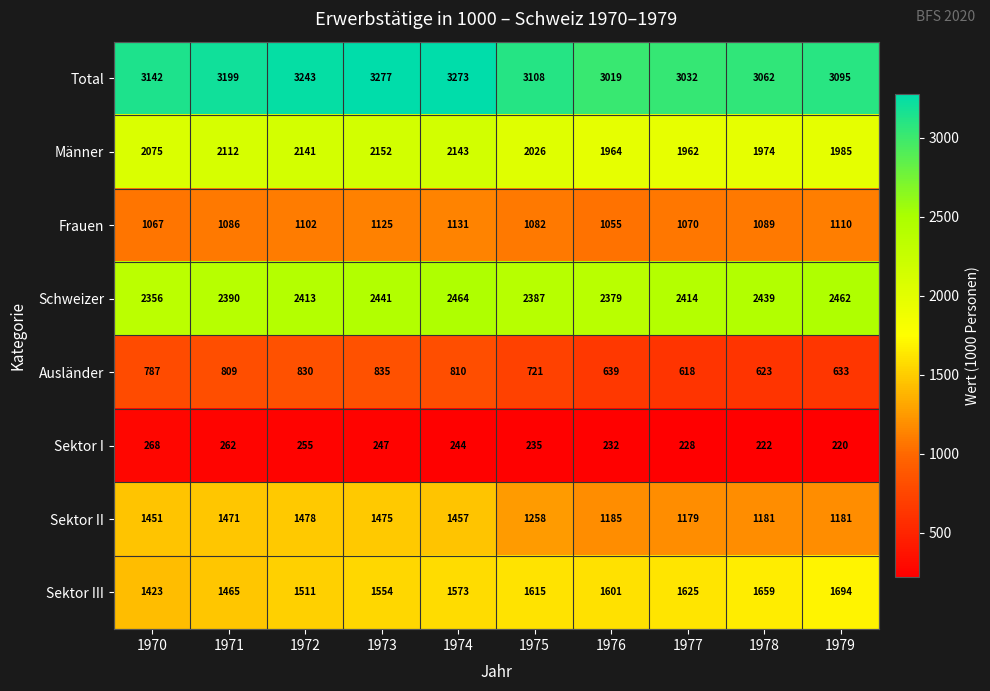

The value of Männer at 1979 is 3014. True or false?

False